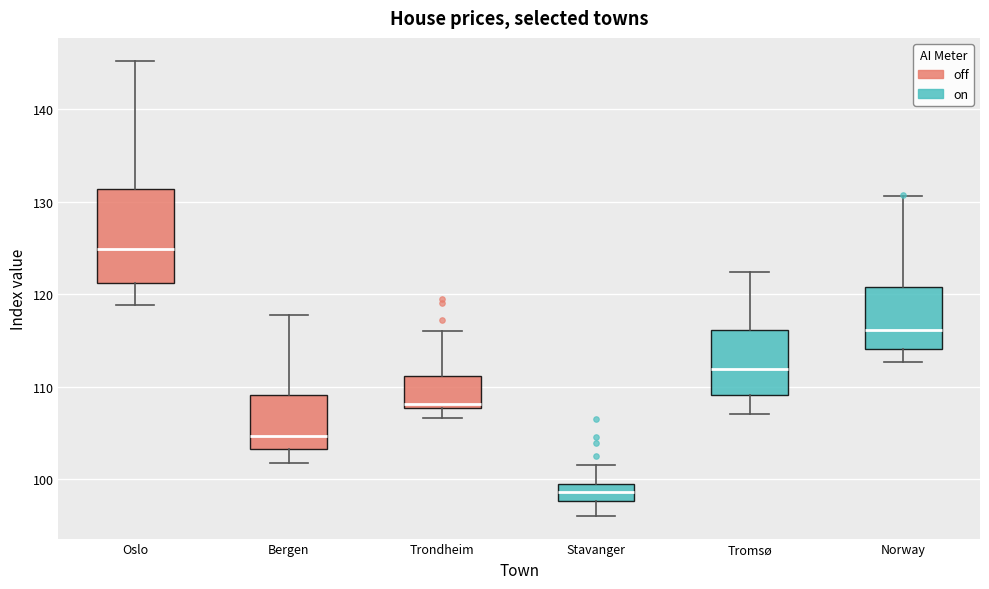

Where is the upper edge of the box for Oslo on the y-axis? The values are not printed on the chart, so give them approximately, as read against the axis.

131